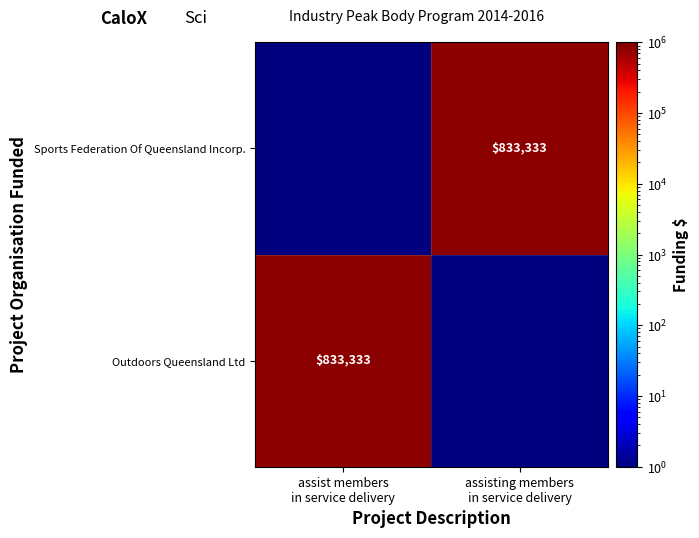

The Sports Federation Of Queensland Incorp. series shows 0.2 at assist members in service delivery. True or false?

False